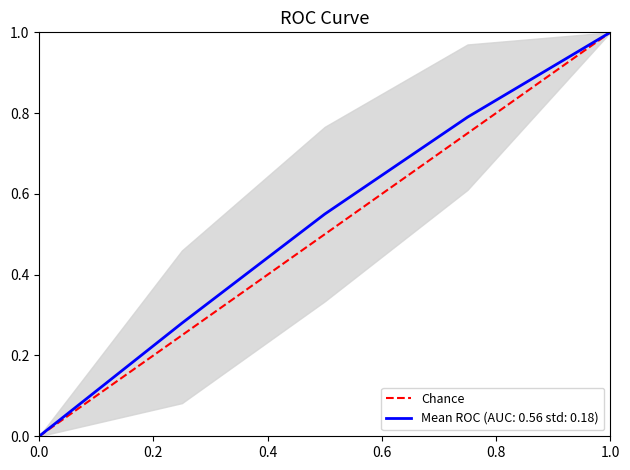

The value at 0.0 is 0. True or false?

True